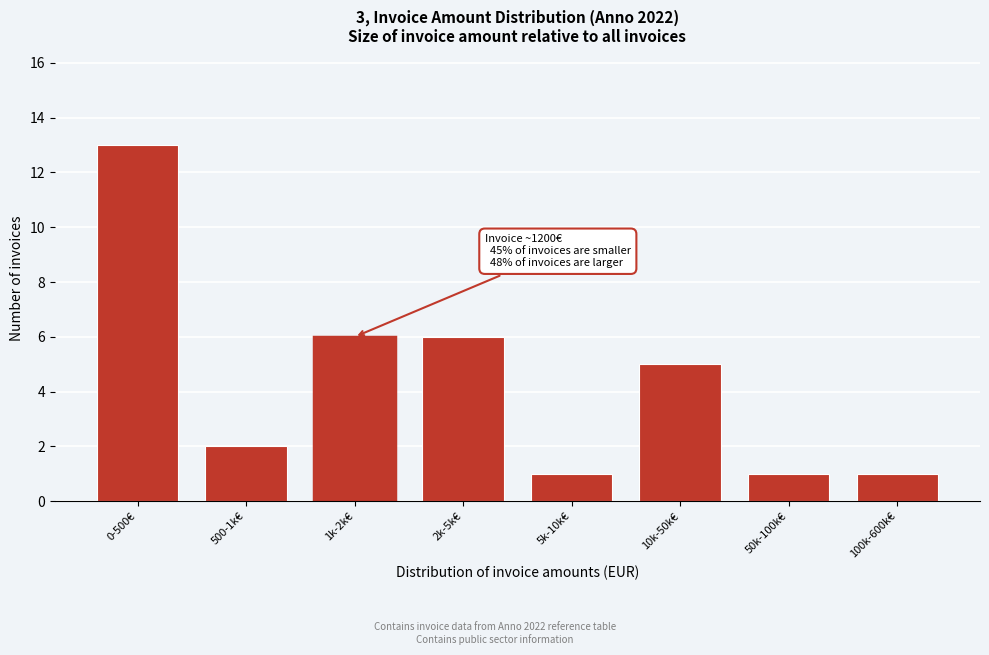

Reading left to right, extract all data points from this chart.

0-500€=13	500-1k€=2	1k-2k€=6	2k-5k€=6	5k-10k€=1	10k-50k€=5	50k-100k€=1	100k-600k€=1